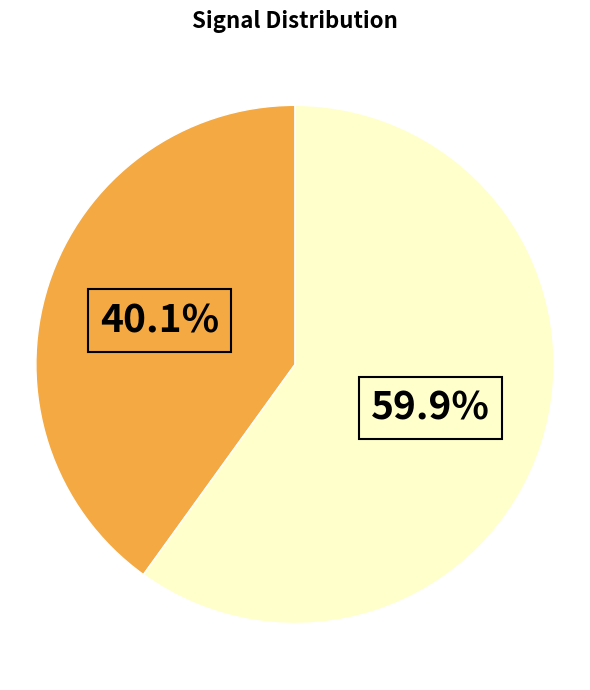

Is there any slice that represents more than half of the pie?

Yes